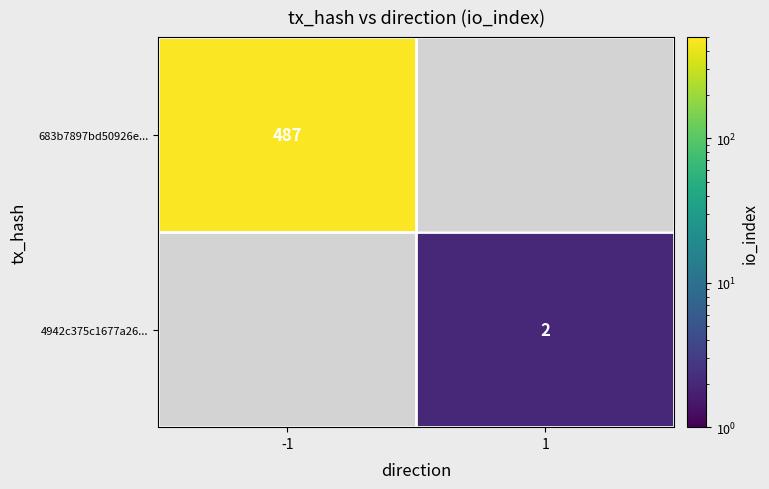

Is it true that 683b7897bd50926e... equals 711 at -1?

False